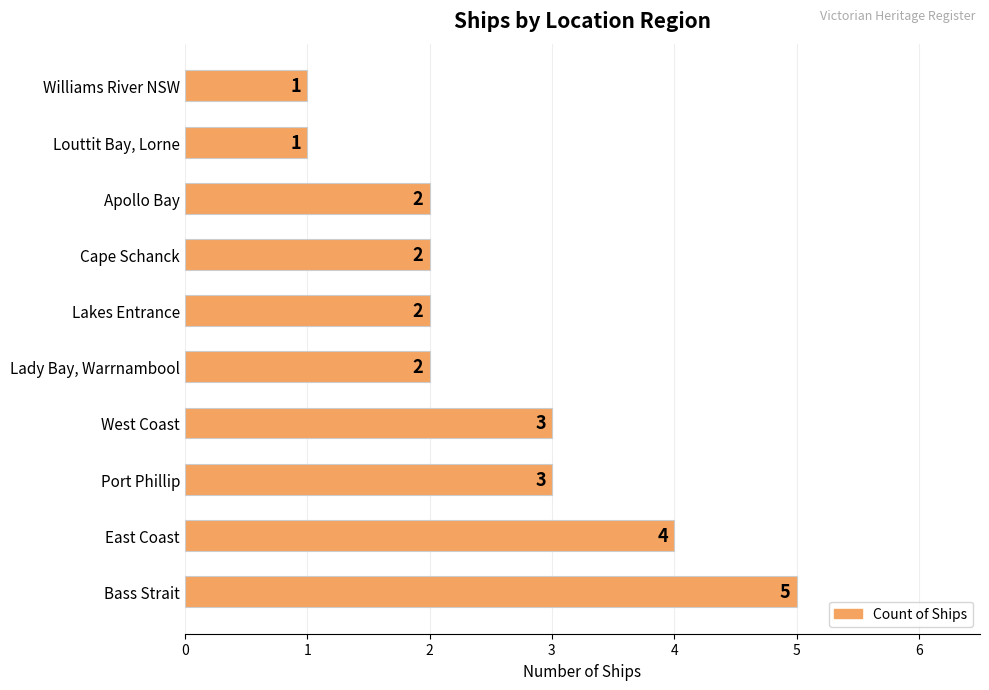

Read the value at West Coast.

3